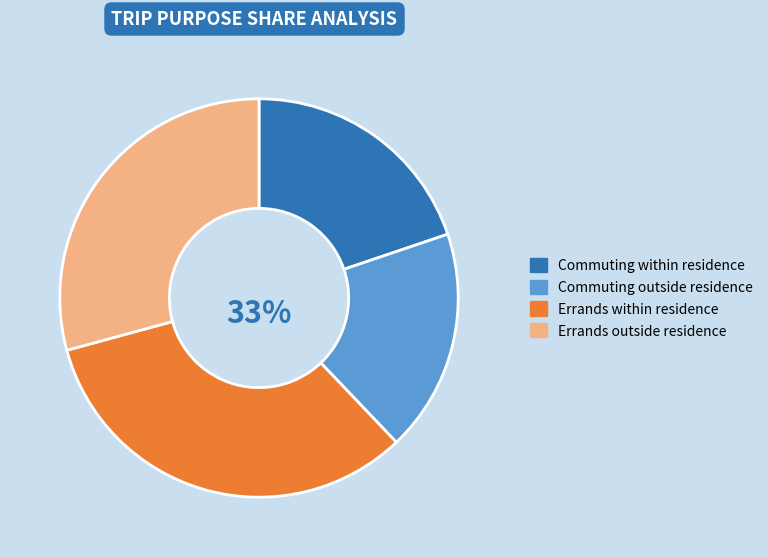

To the nearest percent, what is the difference between the largest and smallest slice percentages?

15%